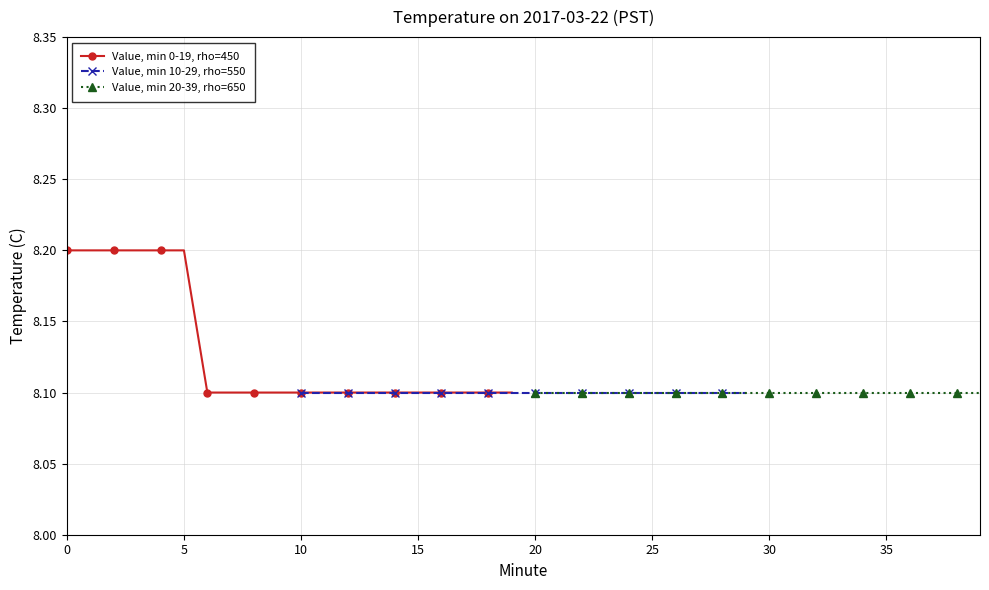

What are all the series names shown in the legend?

Value, min 0-19, rho=450, Value, min 10-29, rho=550, Value, min 20-39, rho=650